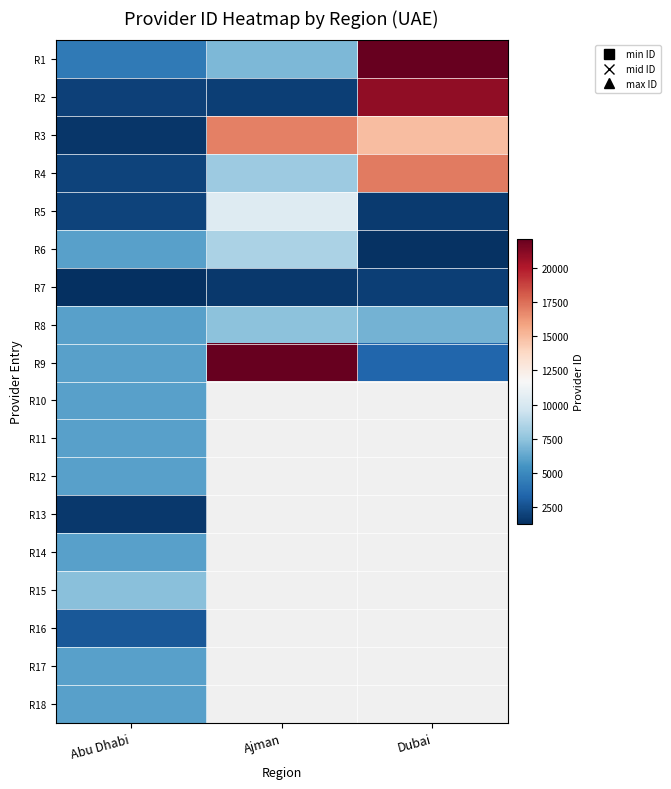

What is the average value of the R1 series?

11152.0